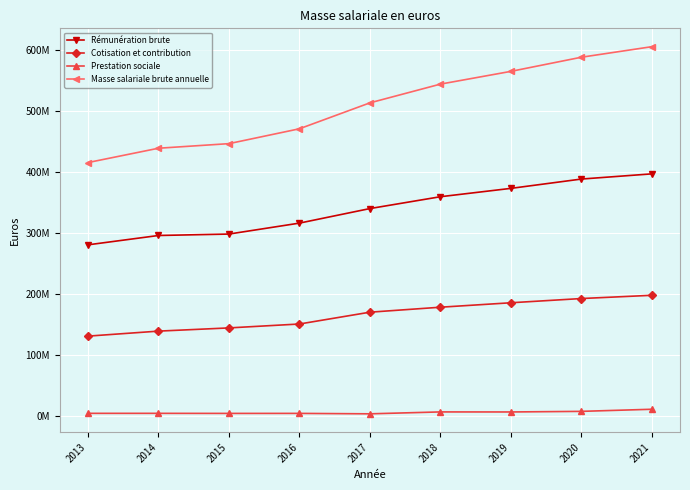

Does the chart have visible grid lines?

Yes